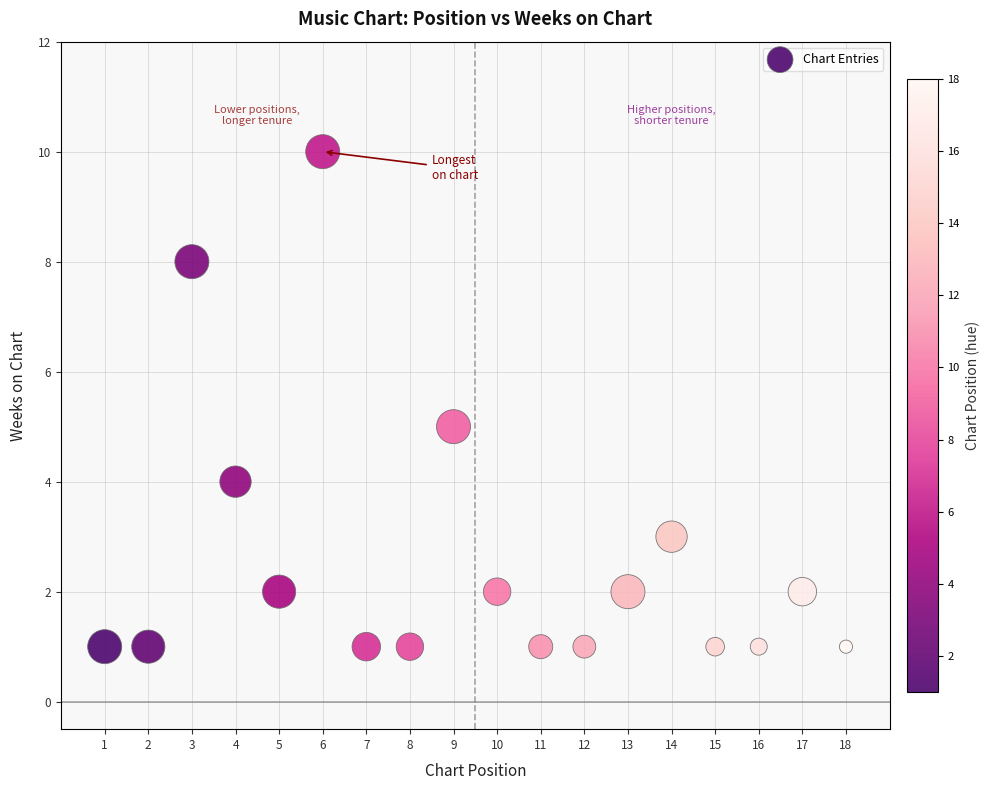

What is the range of X values (max minus min)?

17